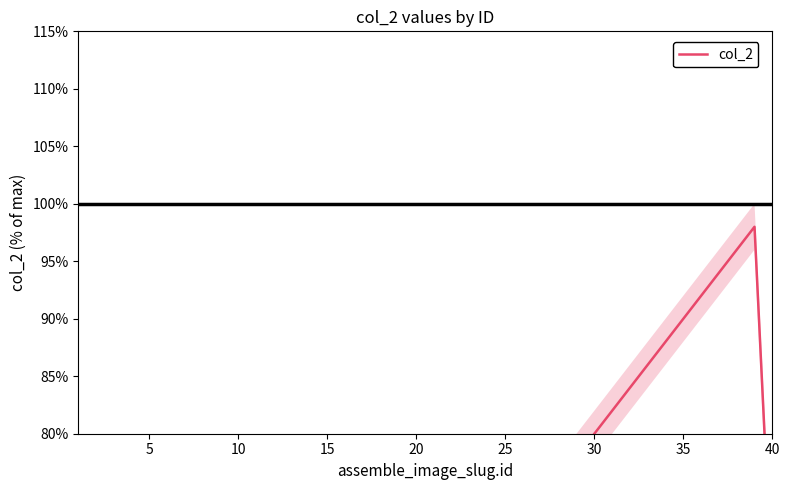

What is the greatest value displayed?

98.0